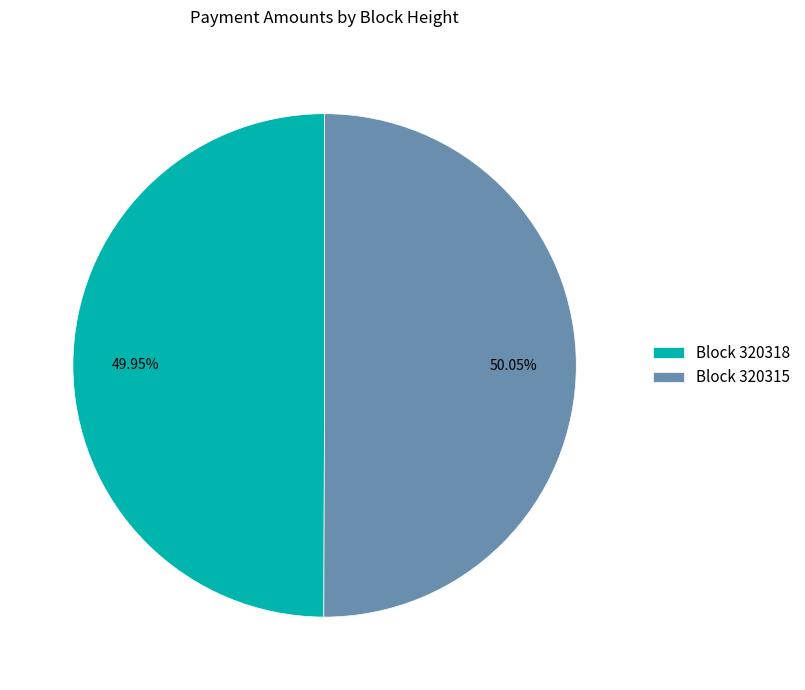

Do Block 320318 and Block 320315 together represent more than half of the pie?

Yes